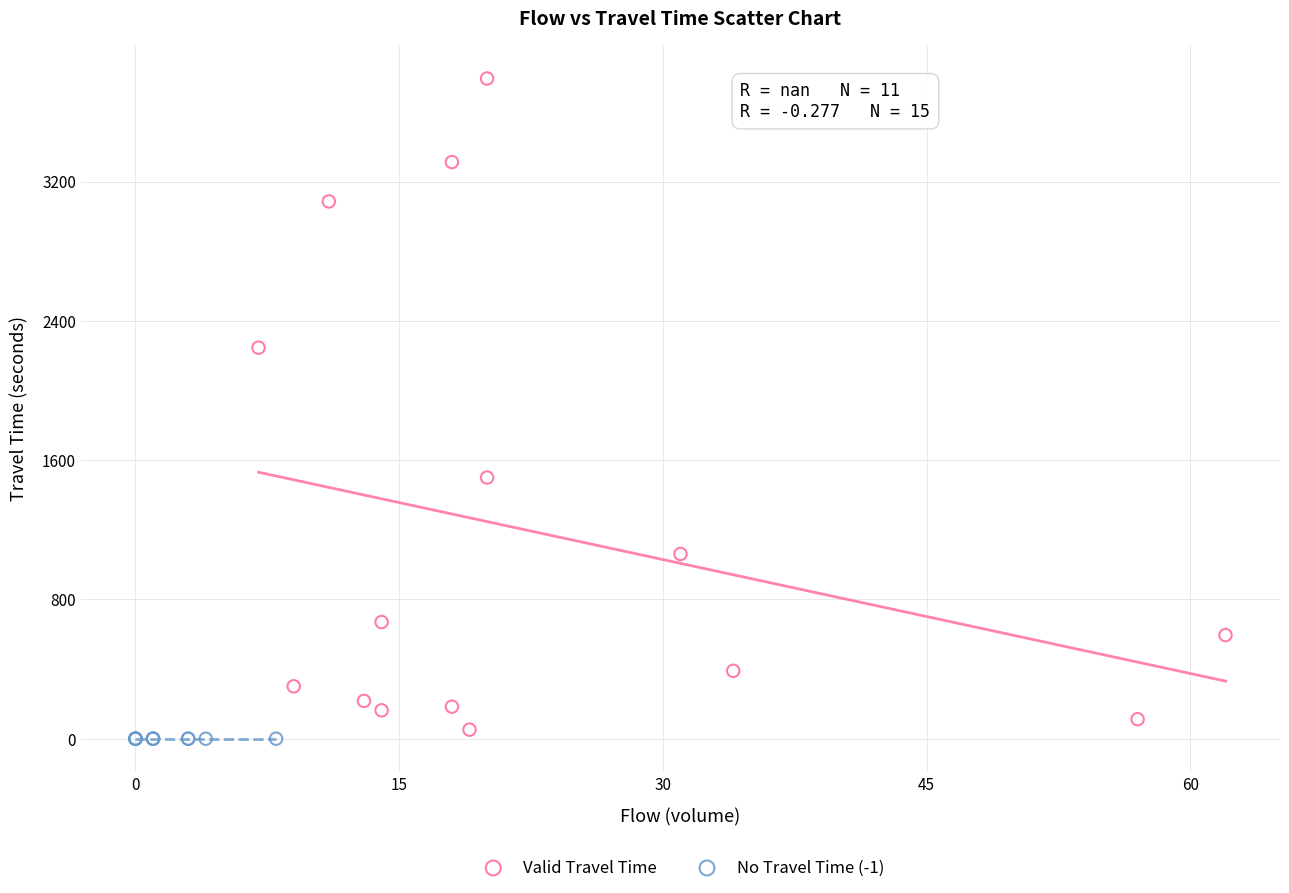

Which series reaches the maximum Y coordinate?

Valid Travel Time